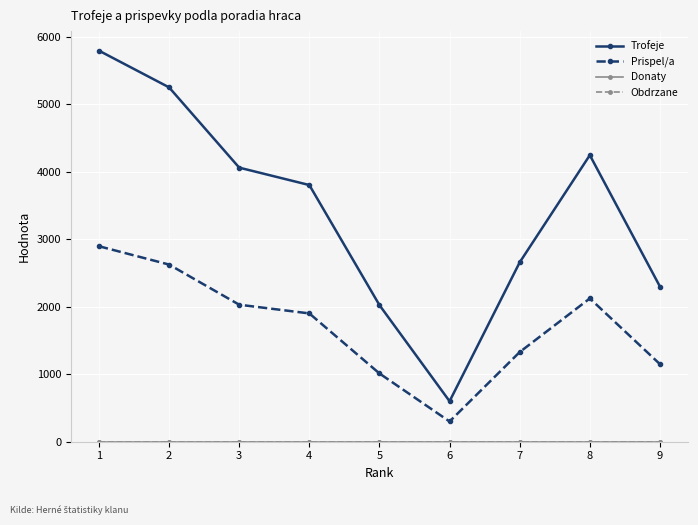

True or false: Obdrzane and Prispel/a intersect in this chart.

False